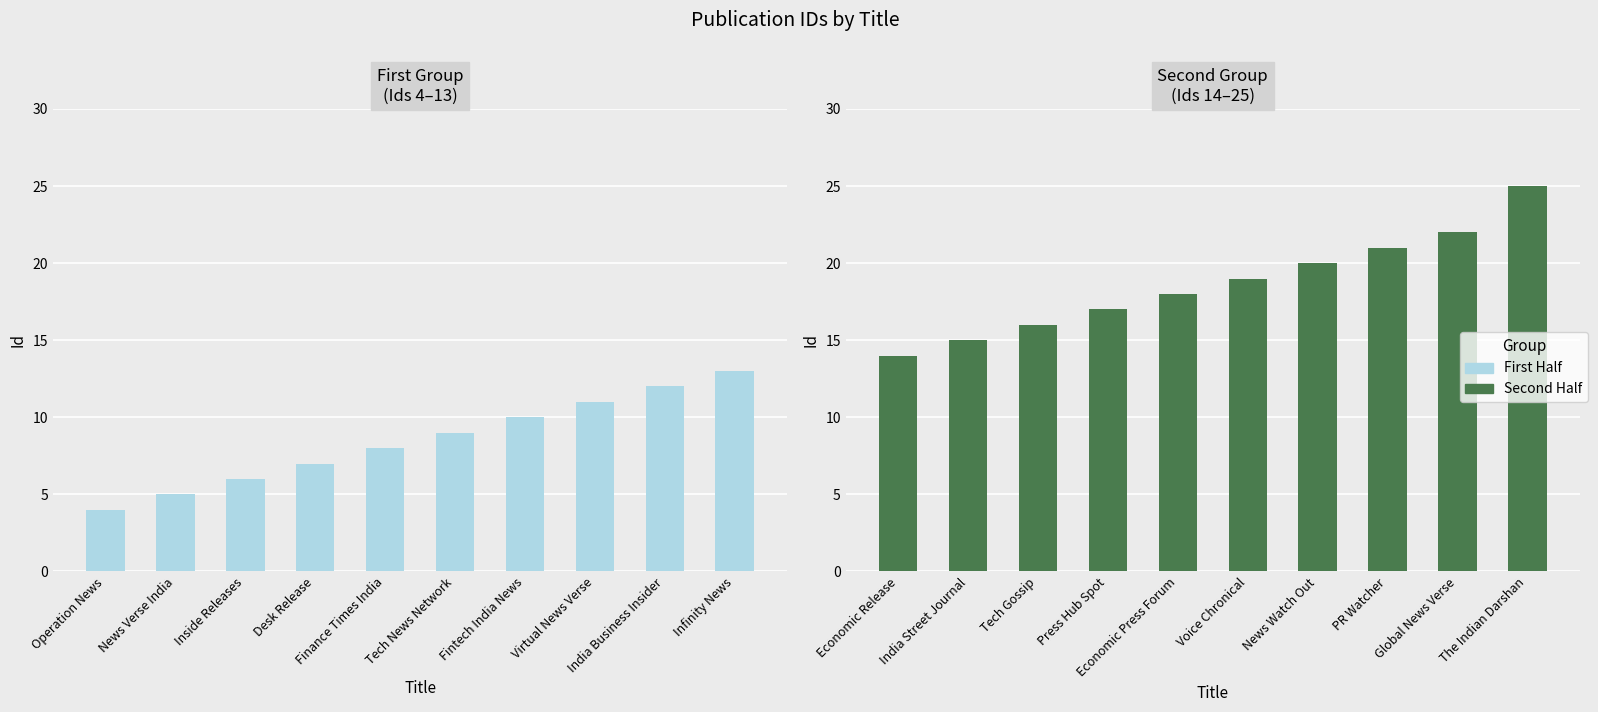

The First Half series shows 4 at Operation News. True or false?

True